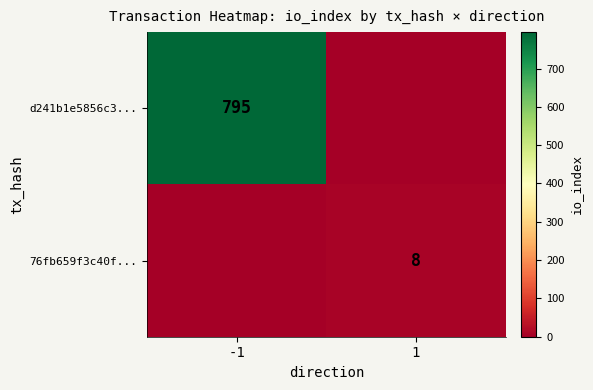

Which has a higher value, -1 or 1?

-1